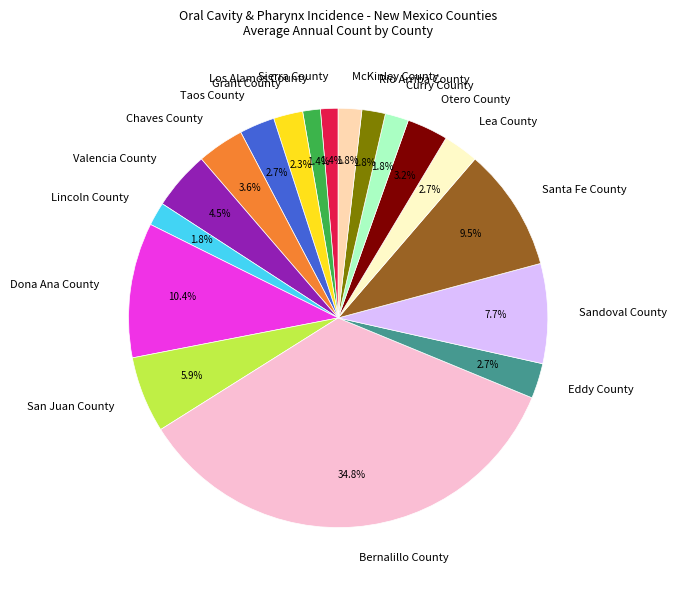

Is there any slice that represents more than half of the pie?

No